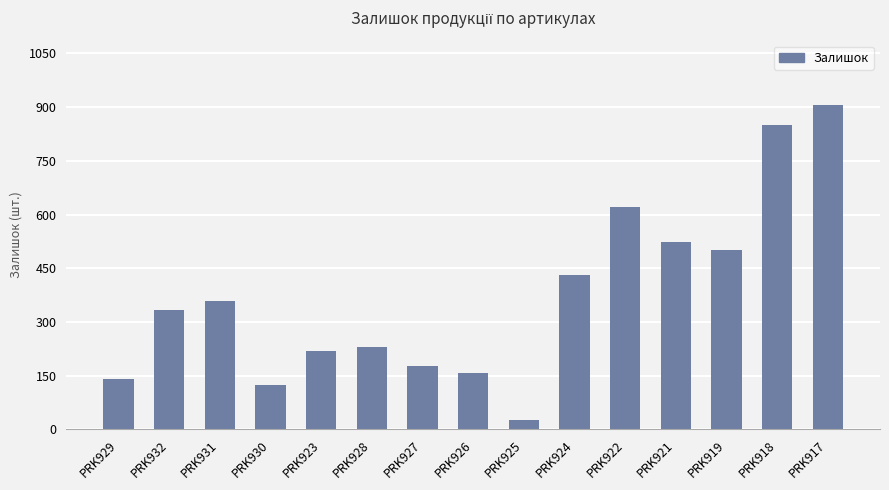

What is the maximum value shown in the chart?

906